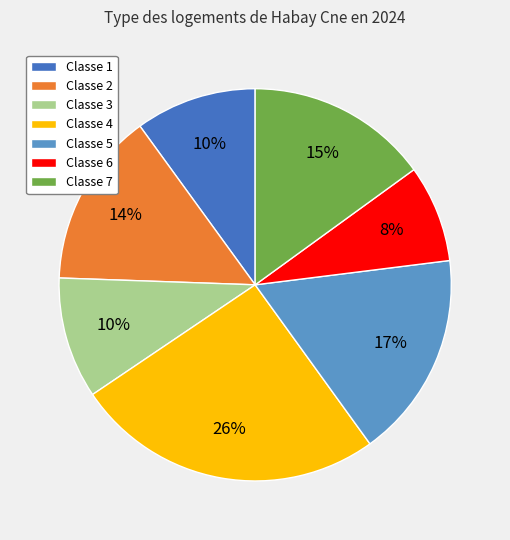

To the nearest percent, what is the combined percentage of Classe 7 and Classe 6?

23%